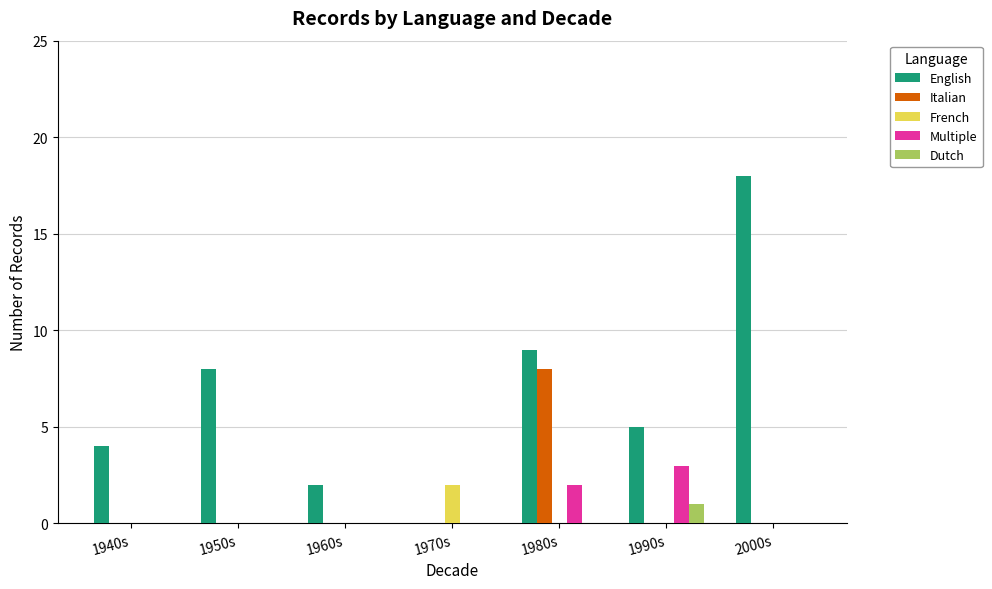

Is it true that Dutch equals -1 at 1960s?

False